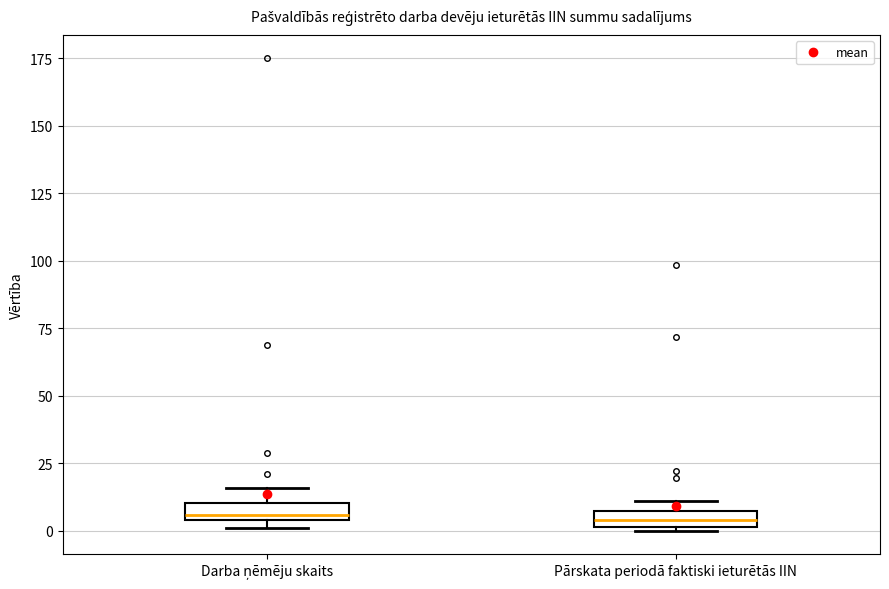

Where is the lower edge of the box for Pārskata periodā faktiski ieturētās IIN on the y-axis? The values are not printed on the chart, so give them approximately, as read against the axis.

0